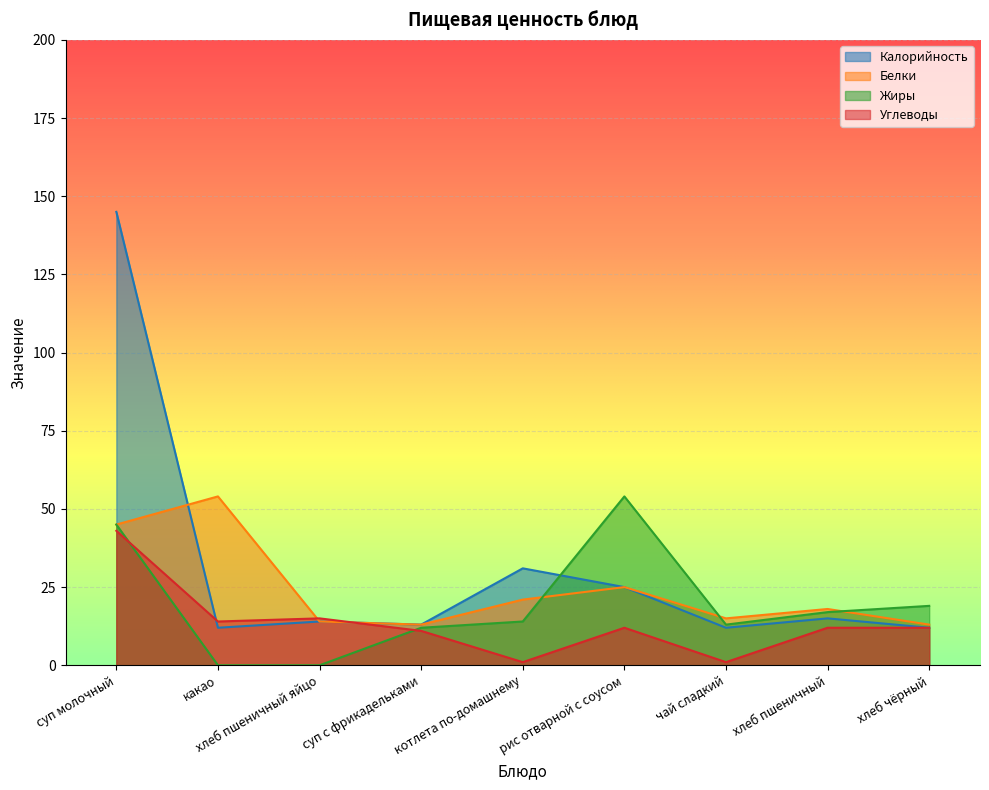

What is the label of the 6th point from the left?

рис отварной с соусом